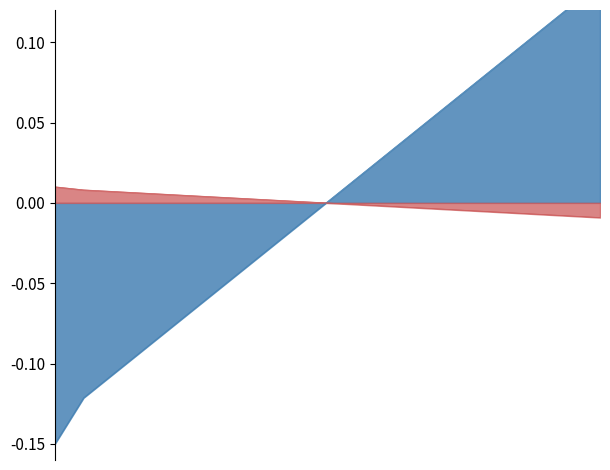

What is the sum of the temperature values at 07:00 and 04:00?

-0.1